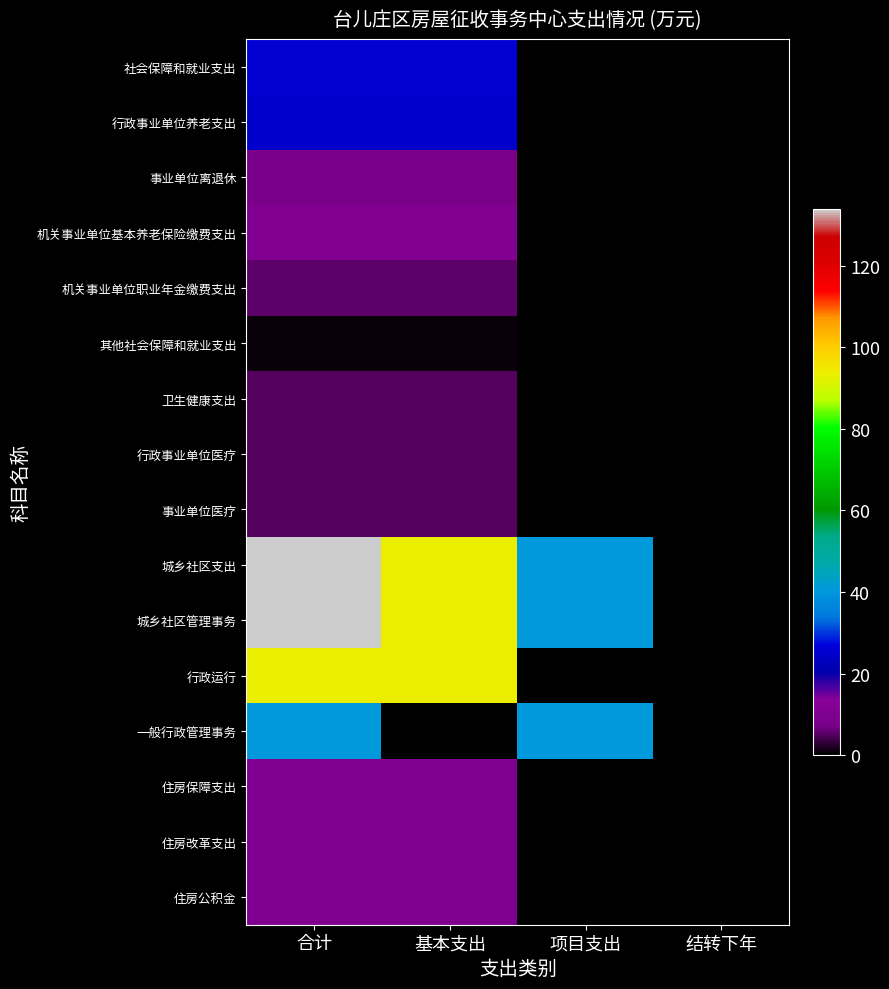

Which series has the largest range (max minus min)?

城乡社区支出